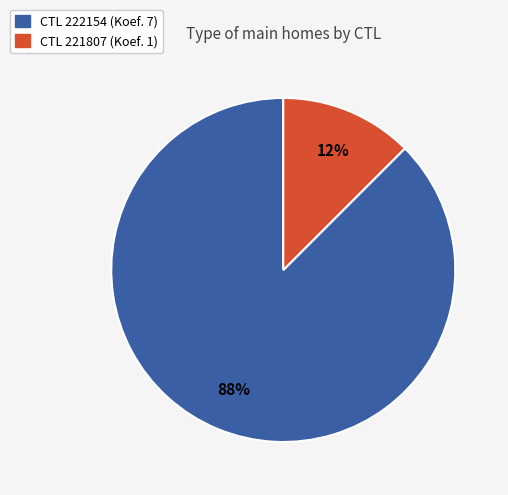

Is there any slice that represents more than half of the pie?

Yes